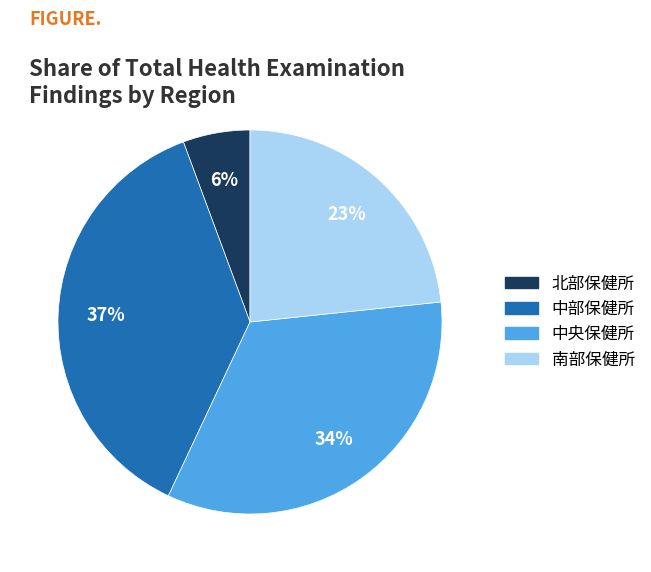

Is it true that 北部保健所 is 12% of the pie?

False